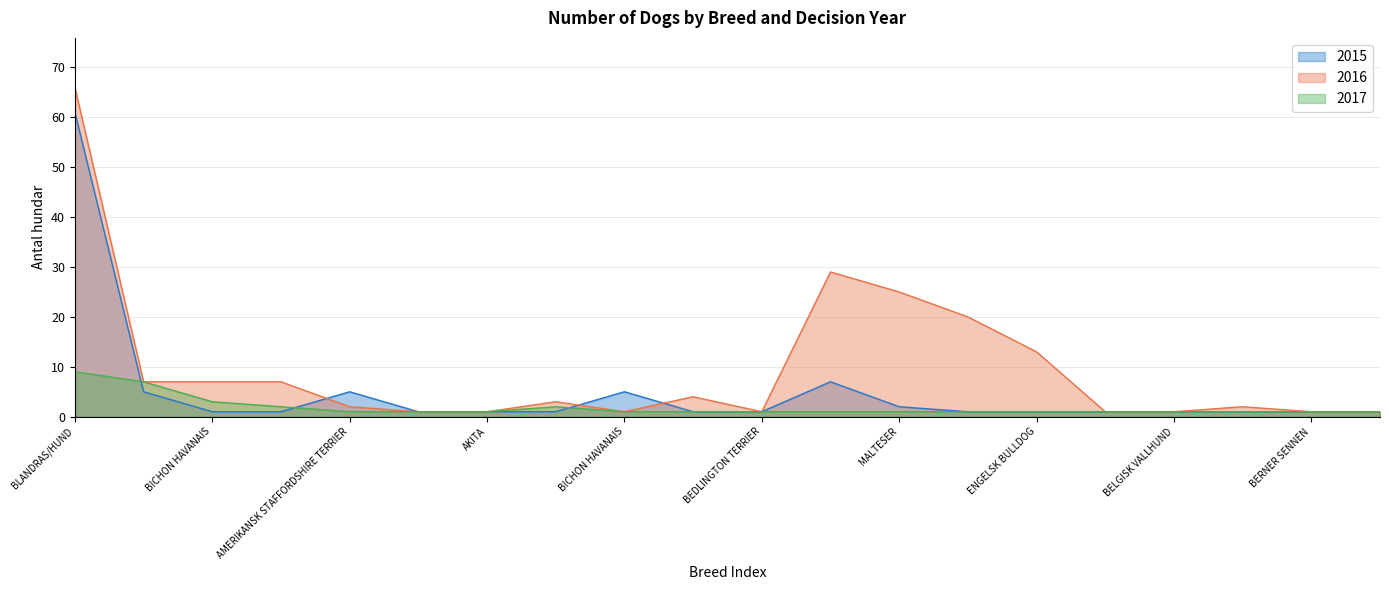

Rank the categories by 2017 value from lowest to highest.

AMERIKANSK STAFFORDSHIRE TERRIER, AMERICAN BULLY, AKITA, BICHON HAVANAIS, BORDER COLLIE, BEDLINGTON TERRIER, CHIHUAHUA, MALTESER, GOLDEN RETRIEVER, ENGELSK BULLDOG, BOLONKA ZWETNA, BELGISK VALLHUND, BOSTONTERRIER, BERNER SENNEN, BASSET HOUND, BICHON FRISE, AUSTRALIAN SHEPHERD, BICHON HAVANAIS, BEAGLE, BLANDRAS/HUND